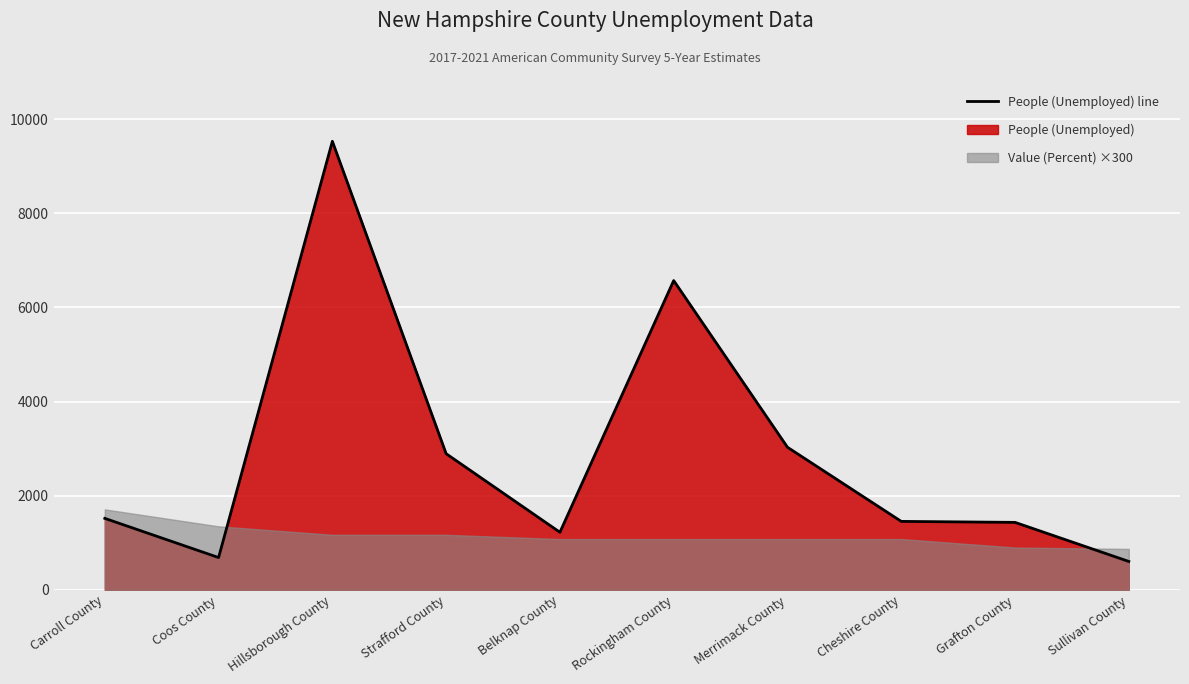

List the labels in order of value, smallest first.

Sullivan County, Coos County, Belknap County, Grafton County, Cheshire County, Carroll County, Strafford County, Merrimack County, Rockingham County, Hillsborough County